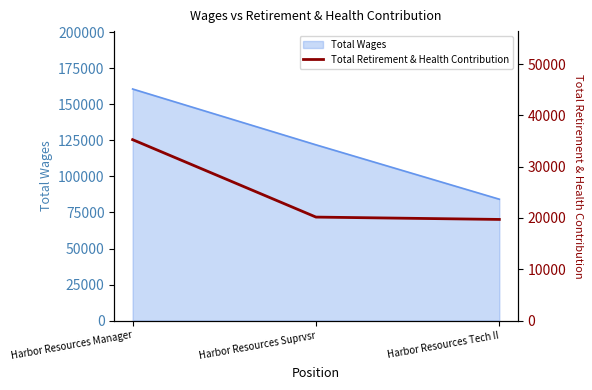

Which label corresponds to the largest value in the chart?

Harbor Resources Manager